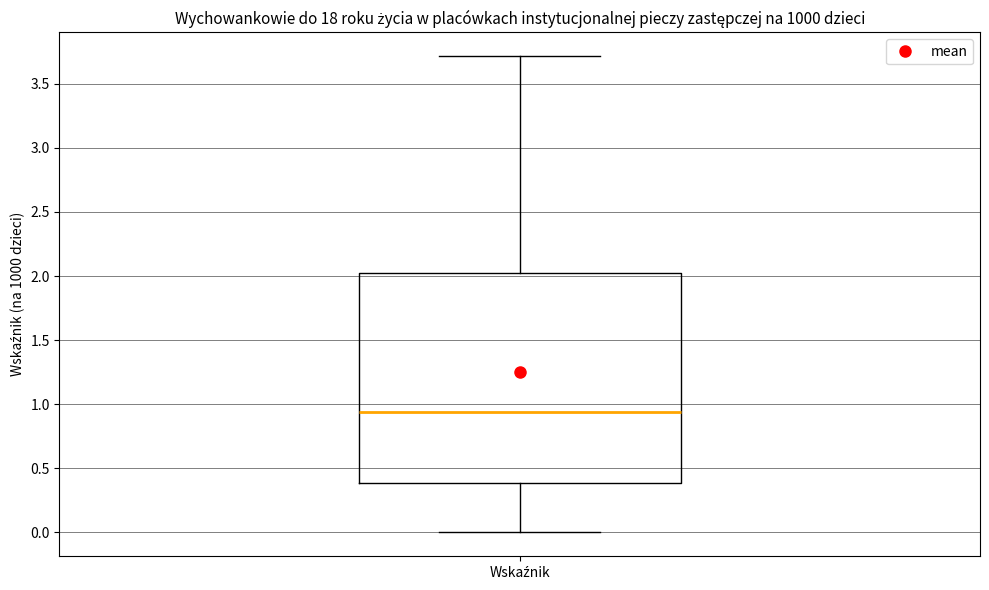

Where does the upper whisker of the box for Wskaźnik end on the y-axis? The values are not printed on the chart, so give them approximately, as read against the axis.

3.70